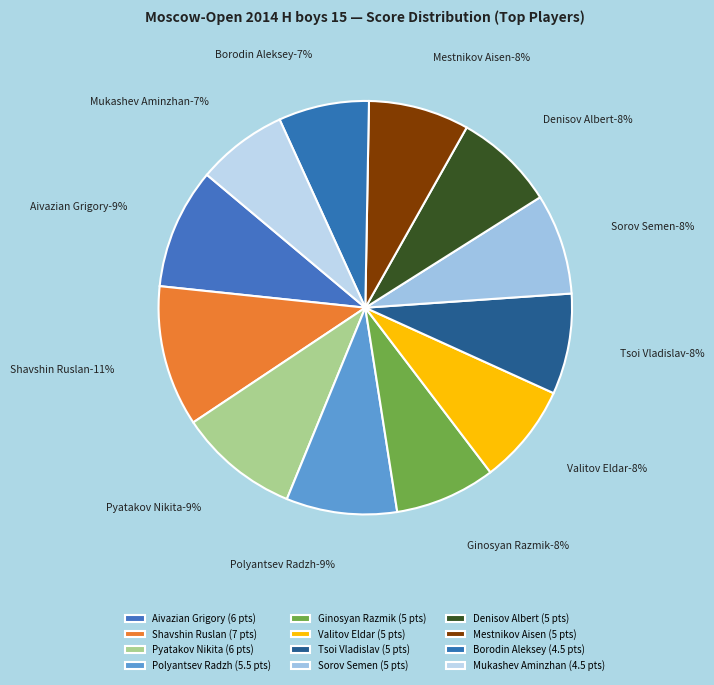

What is the change in value from Aivazian Grigory (1981) to Polyantsev Radzh (2055)?

-0.5